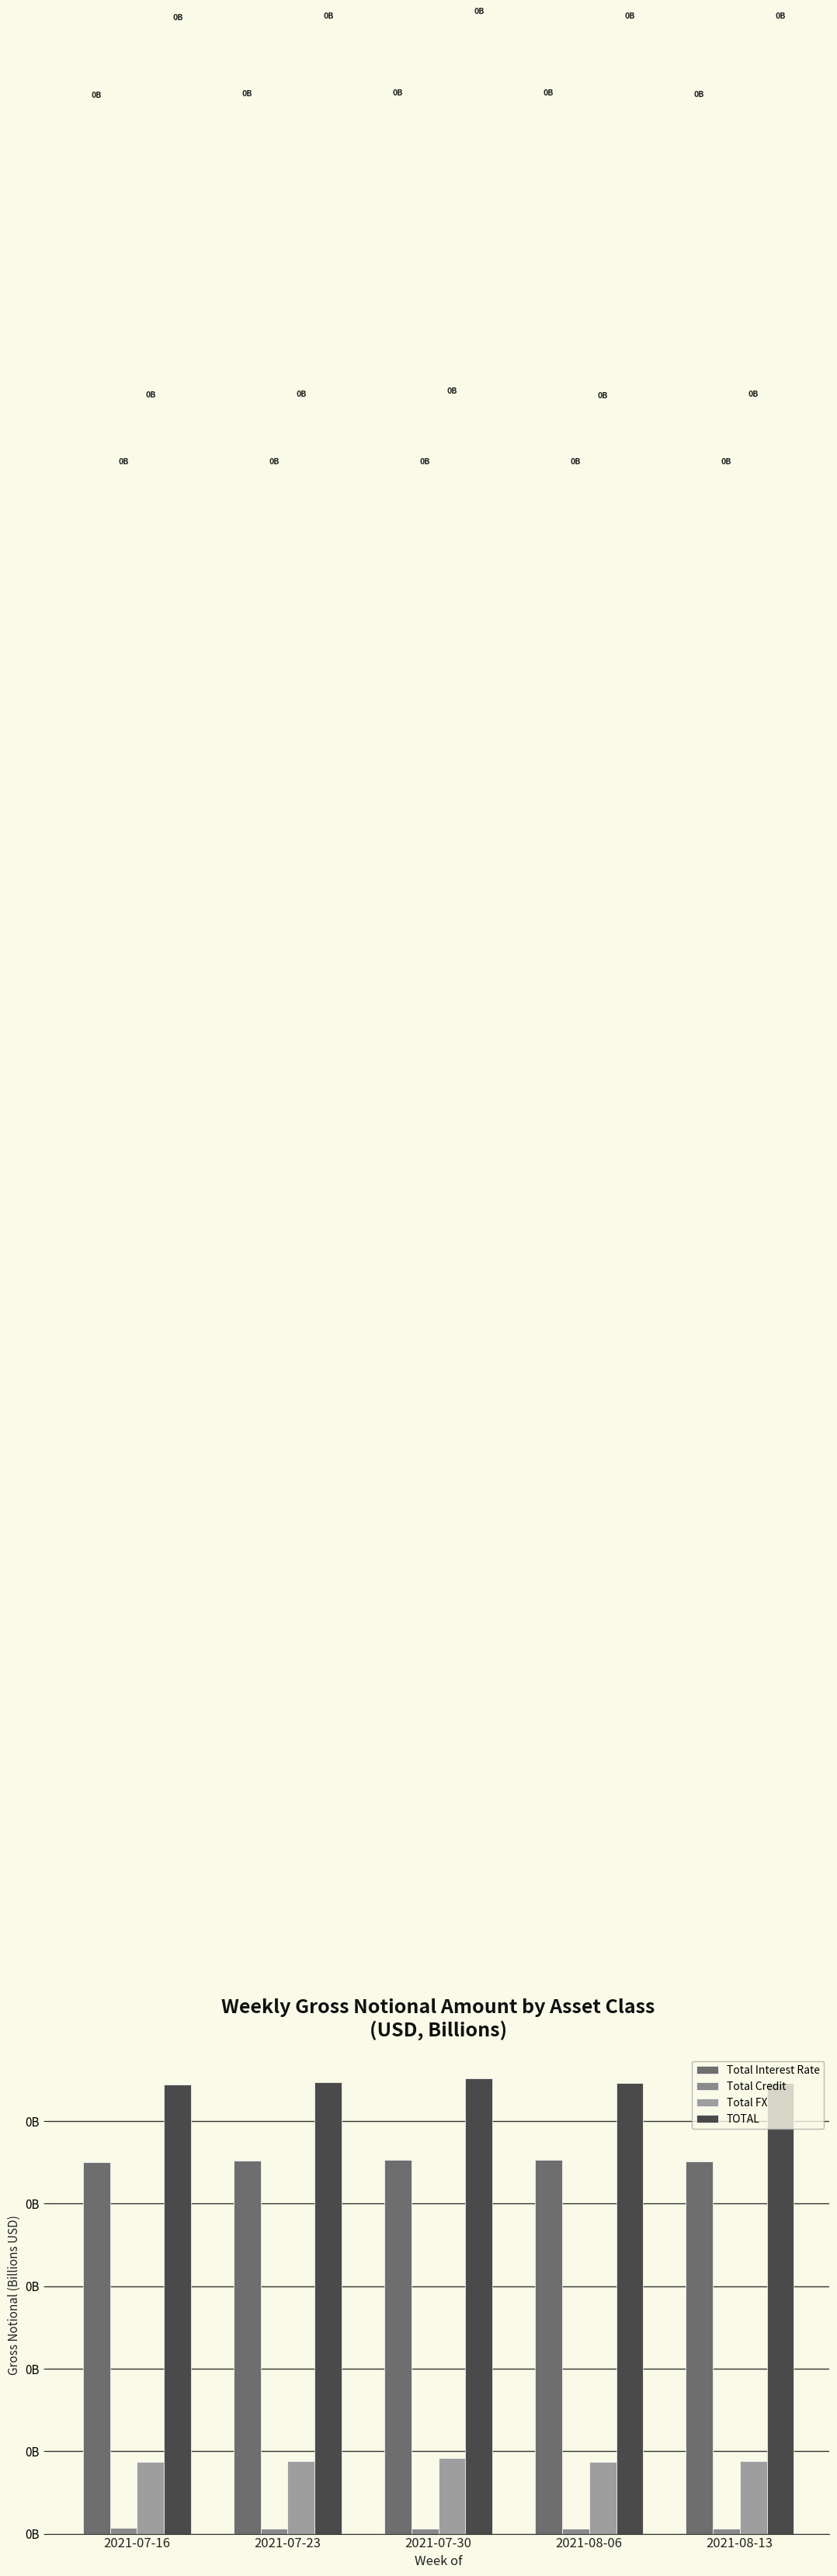

At which category does the chart reach its peak across all series?

2021-07-30